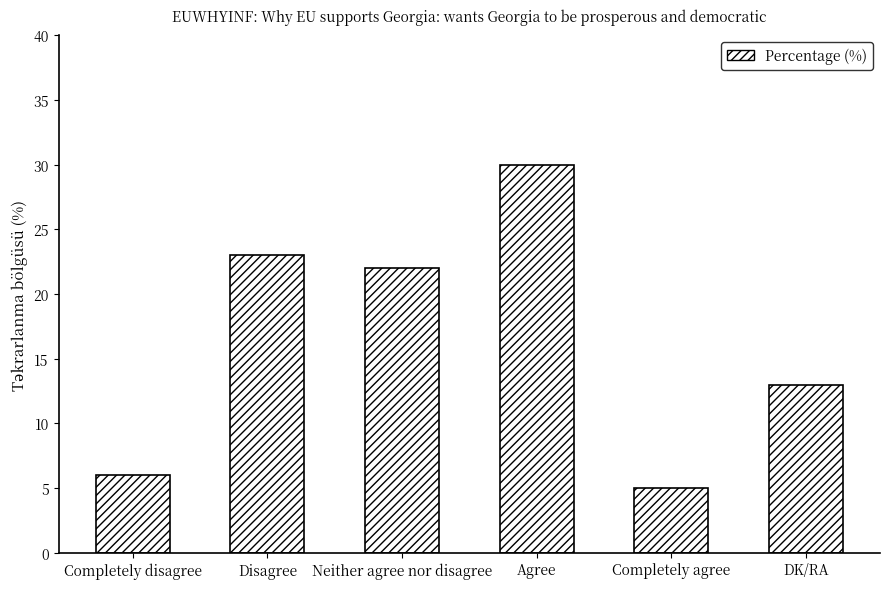

True or false: the data shows 15 at Neither agree nor disagree.

False